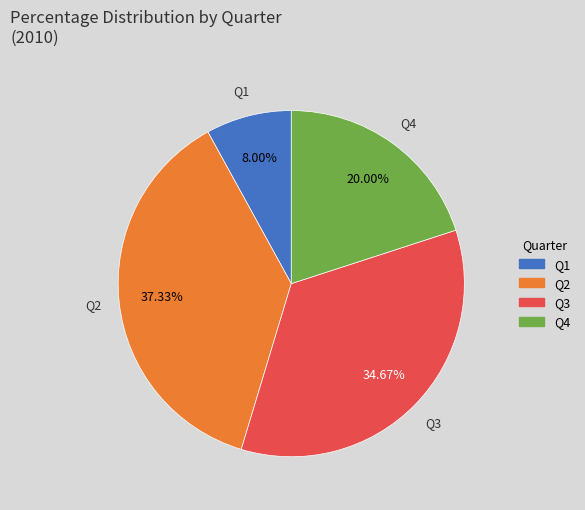

Which category has the smallest portion of the pie?

Q1